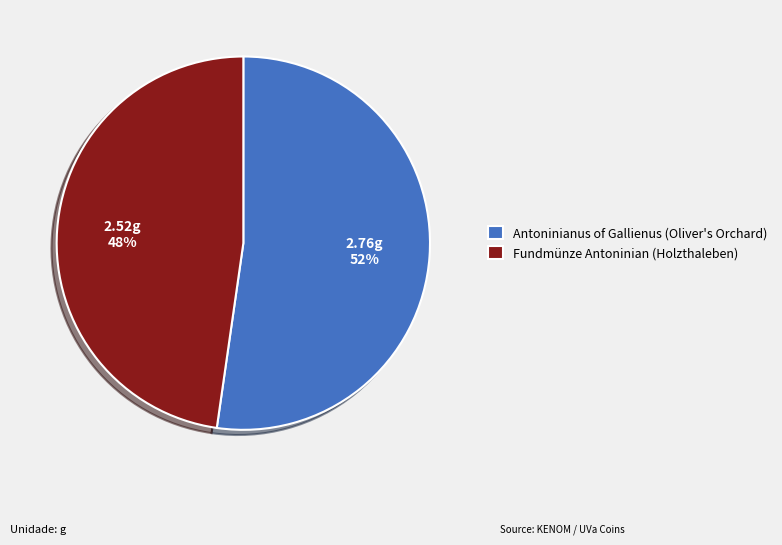

Combined, do Fundmünze Antoninian (Holzthaleben) and Antoninianus of Gallienus (Oliver's Orchard) account for over 50%?

Yes